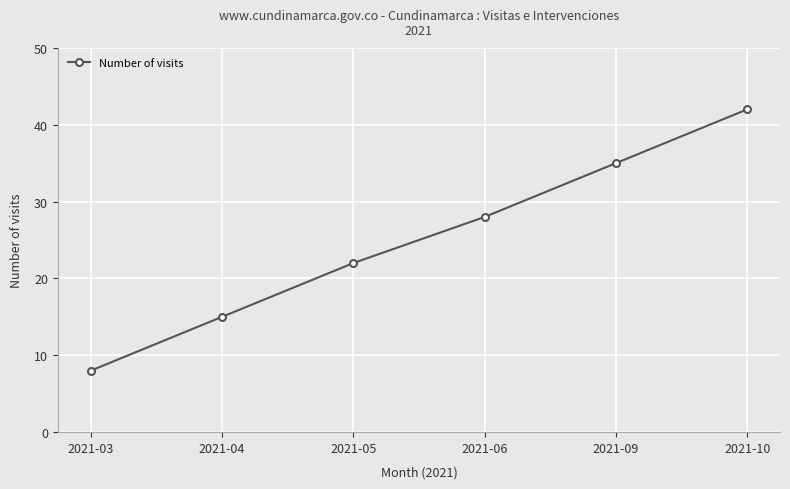

What is the average value?

25